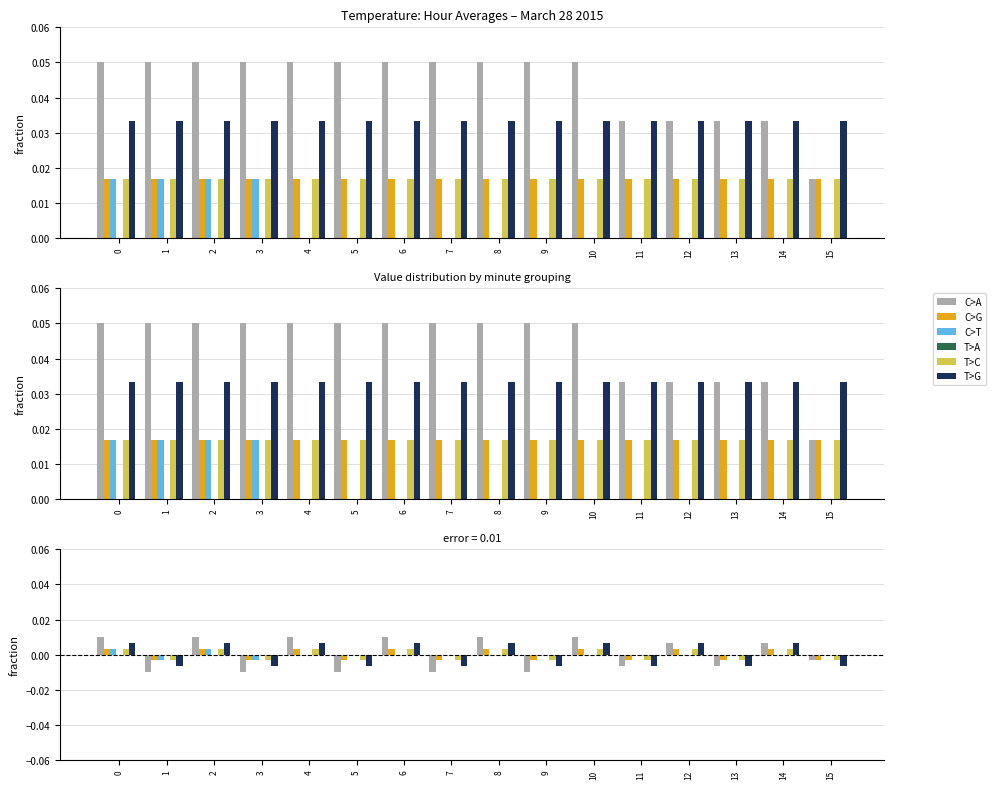

Where is C>T nearest to the value 0?

4